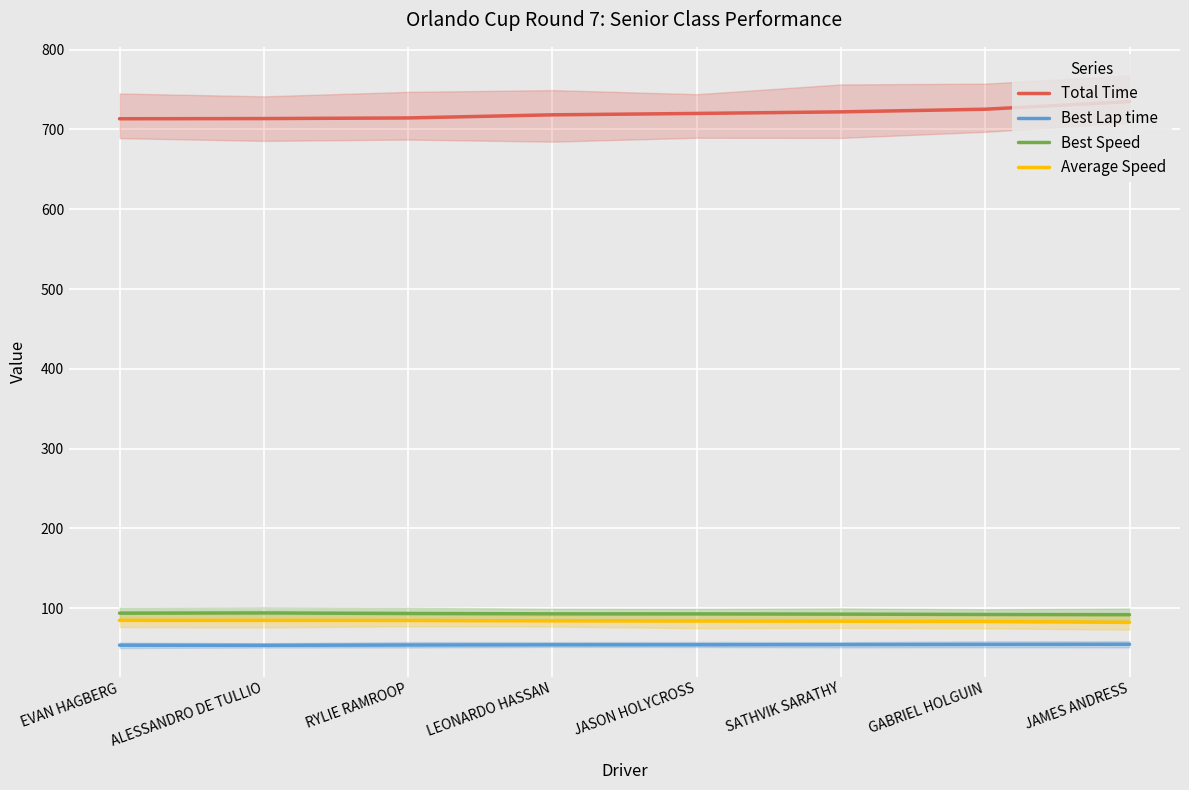

What are all the series names shown in the legend?

Total Time, Best Lap time, Best Speed, Average Speed